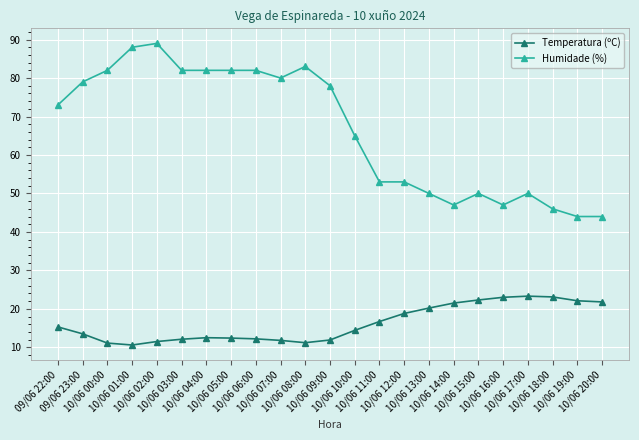

What is the minimum value shown in the chart?

10.6